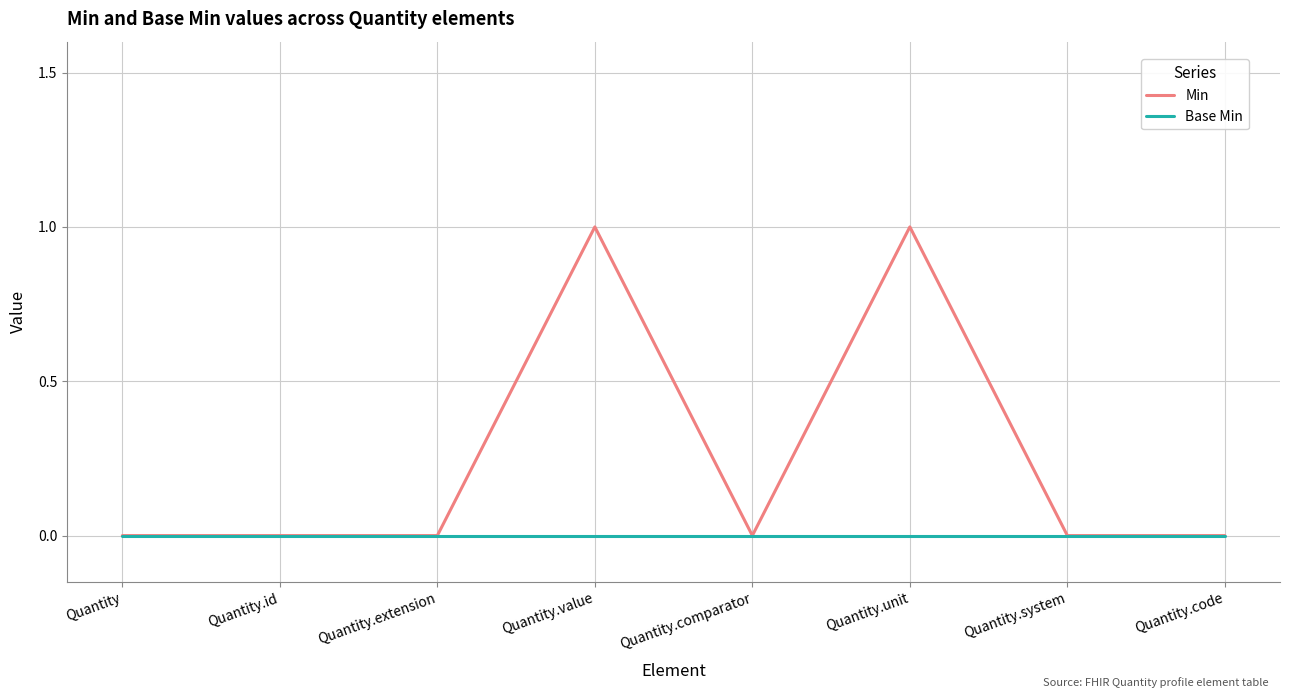

What position from the left is Quantity.value?

4